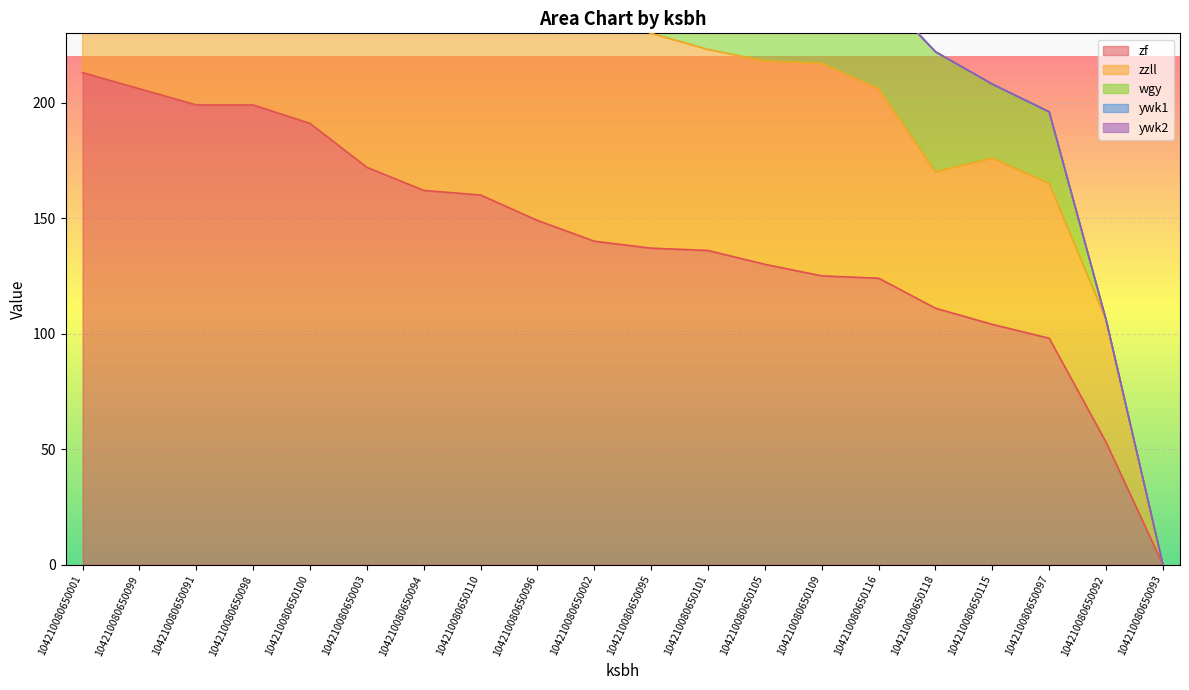

What position from the left is 104210080650097?

18